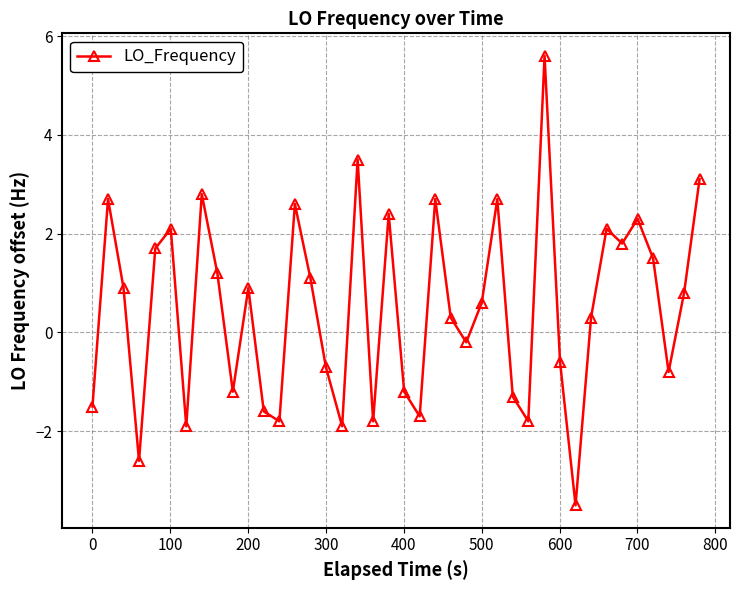

How many points are lower than both their immediate neighbors (excluding endpoints)?

12